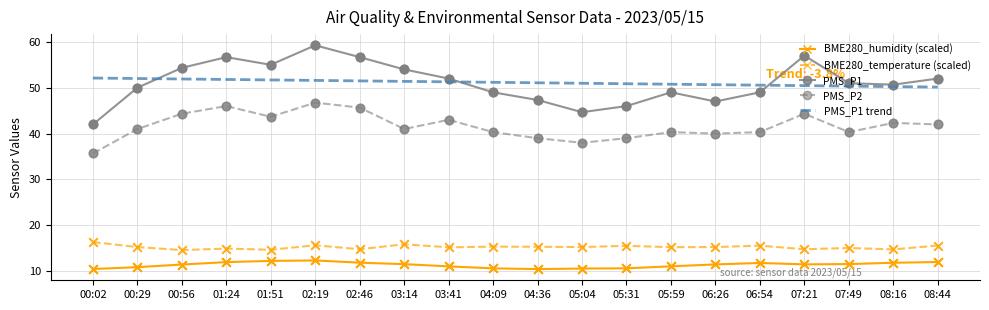

What are all the series names shown in the legend?

BME280_humidity (scaled), BME280_temperature (scaled), PMS_P1, PMS_P2, PMS_P1 trend